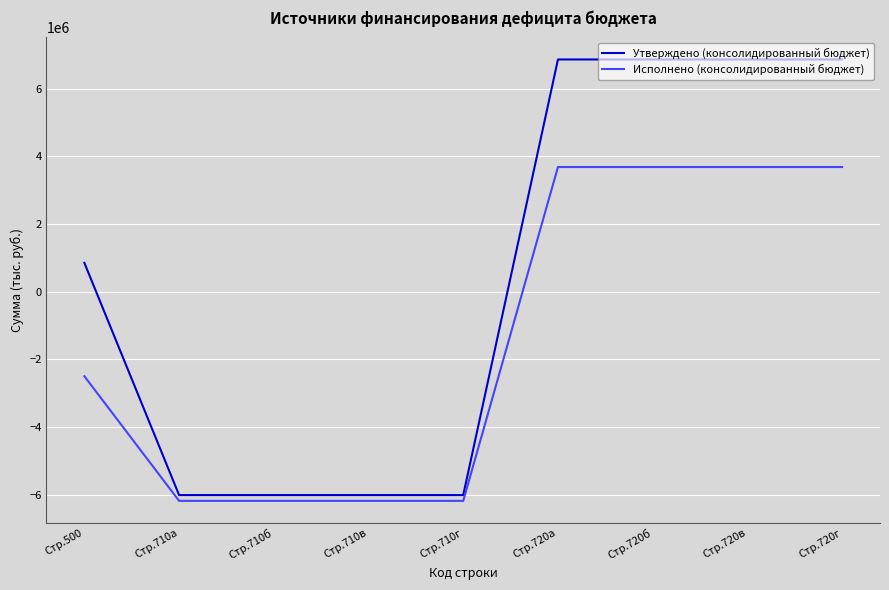

At how many categories does at least one series exceed 1666299?

4